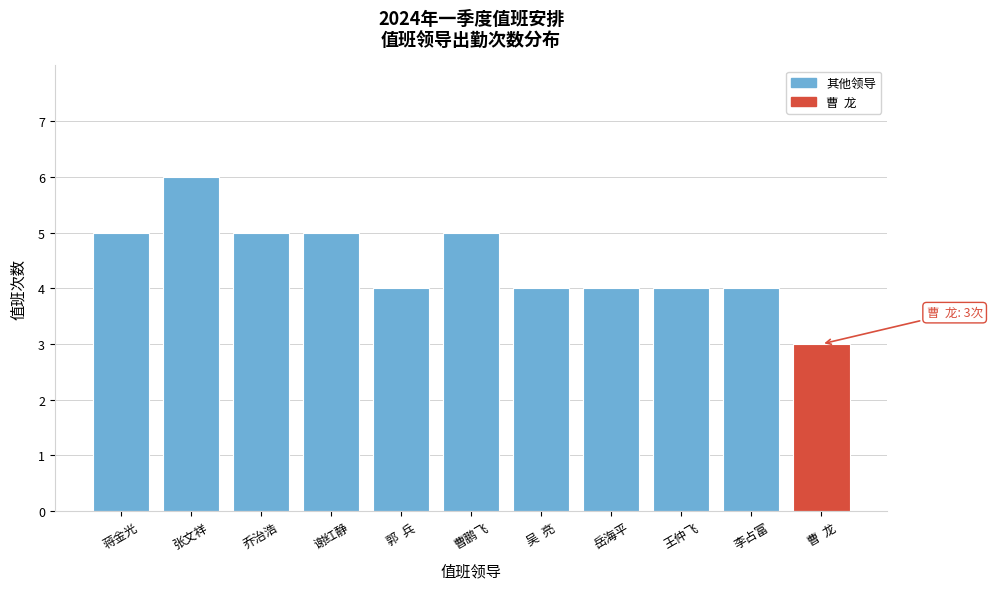

Reading right to left, what are all the values shown in this chart?

曹  龙=3	李占富=4	王仲飞=4	岳海平=4	吴  亮=4	曹鹏飞=5	郭  兵=4	谢红静=5	乔治浩=5	张文祥=6	蒋金光=5